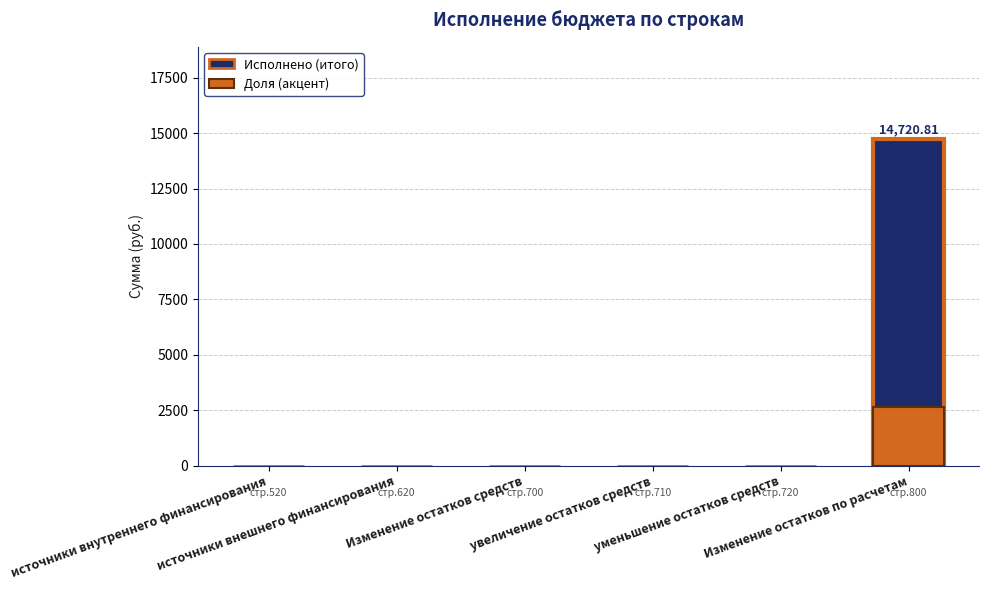

What is the maximum value shown in the chart?

14720.8